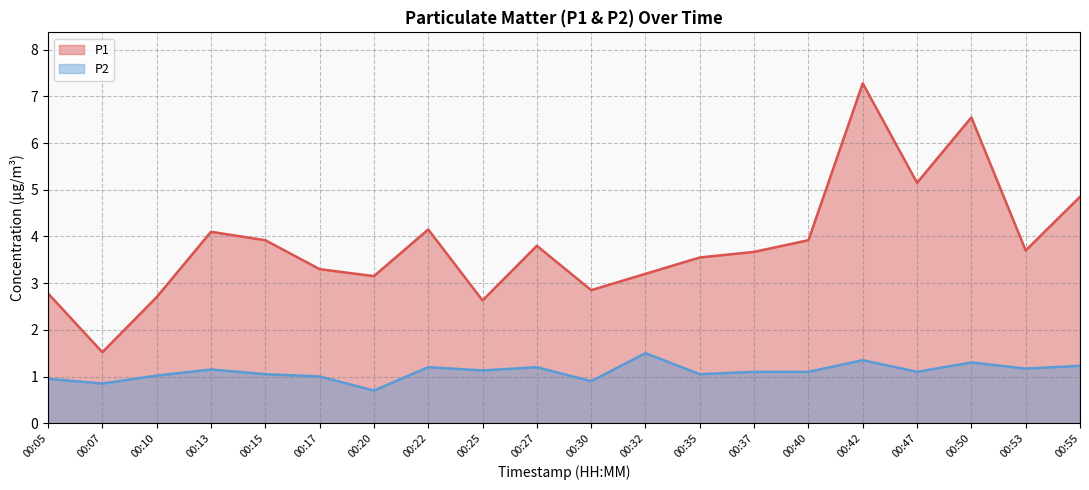

Reading left to right, list all the values displayed in this chart.

P1: 00:05=2.8	00:07=1.5	00:10=2.7	00:13=4.1	00:15=3.9	00:17=3.3	00:20=3.1	00:22=4.2	00:25=2.6	00:27=3.8	00:30=2.9	00:32=3.2	00:35=3.5	00:37=3.7	00:40=3.9	00:42=7.3	00:47=5.2	00:50=6.5	00:53=3.7	00:55=4.8
P2: 00:05=0.9	00:07=0.8	00:10=1.0	00:13=1.1	00:15=1.1	00:17=1.0	00:20=0.7	00:22=1.2	00:25=1.1	00:27=1.2	00:30=0.9	00:32=1.5	00:35=1.1	00:37=1.1	00:40=1.1	00:42=1.4	00:47=1.1	00:50=1.3	00:53=1.2	00:55=1.2